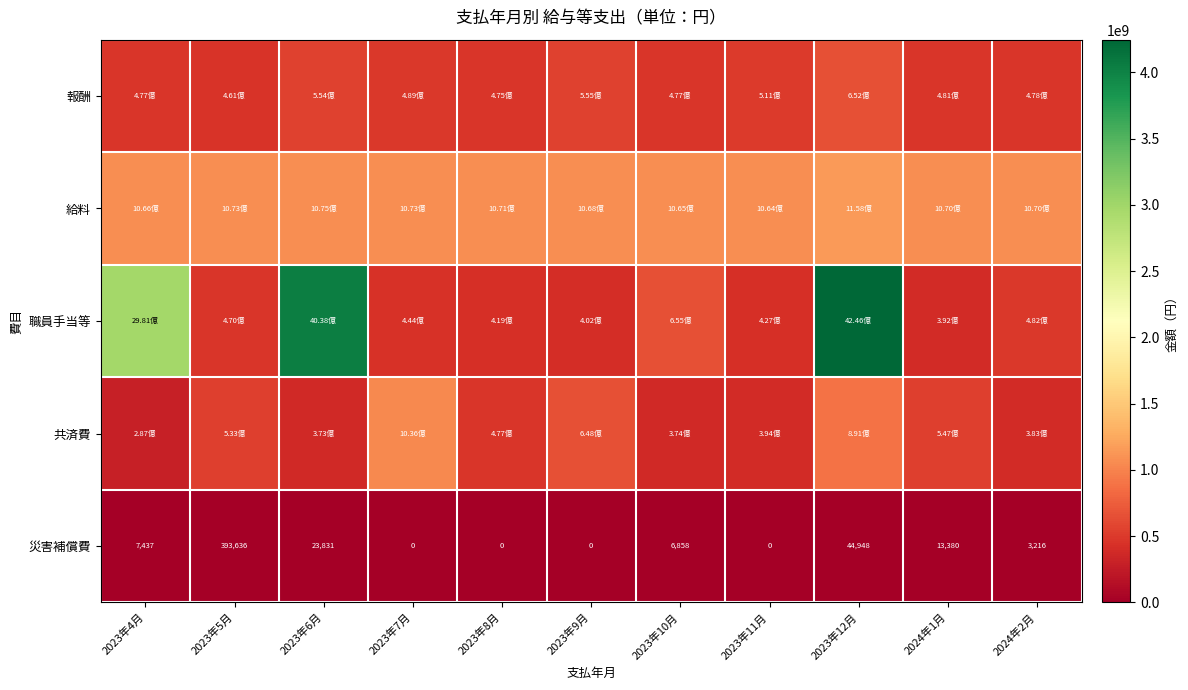

What is the difference between the second highest and minimum values in the 災害補償費 series?

44948